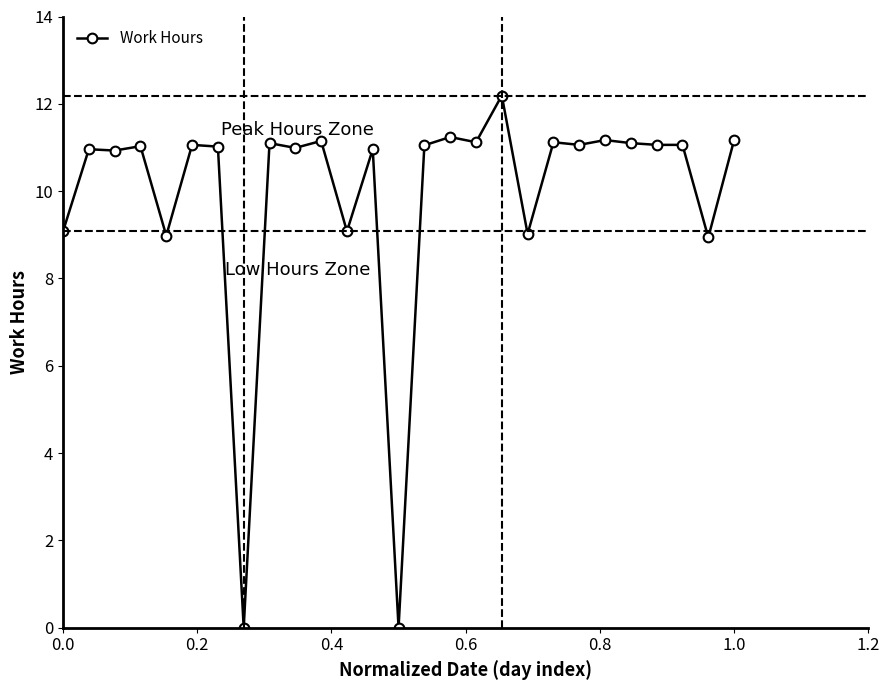

How many categories are shown in the chart?

27